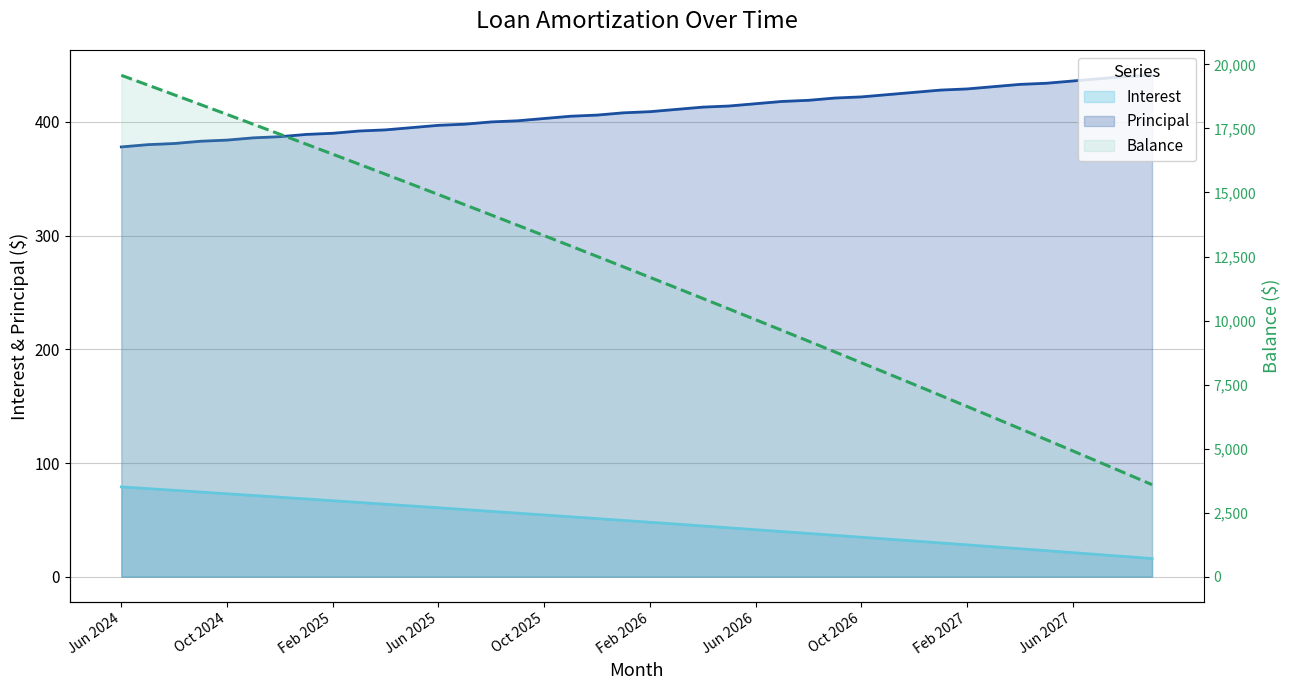

True or false: Interest has more than 0 points higher than both neighbors.

False